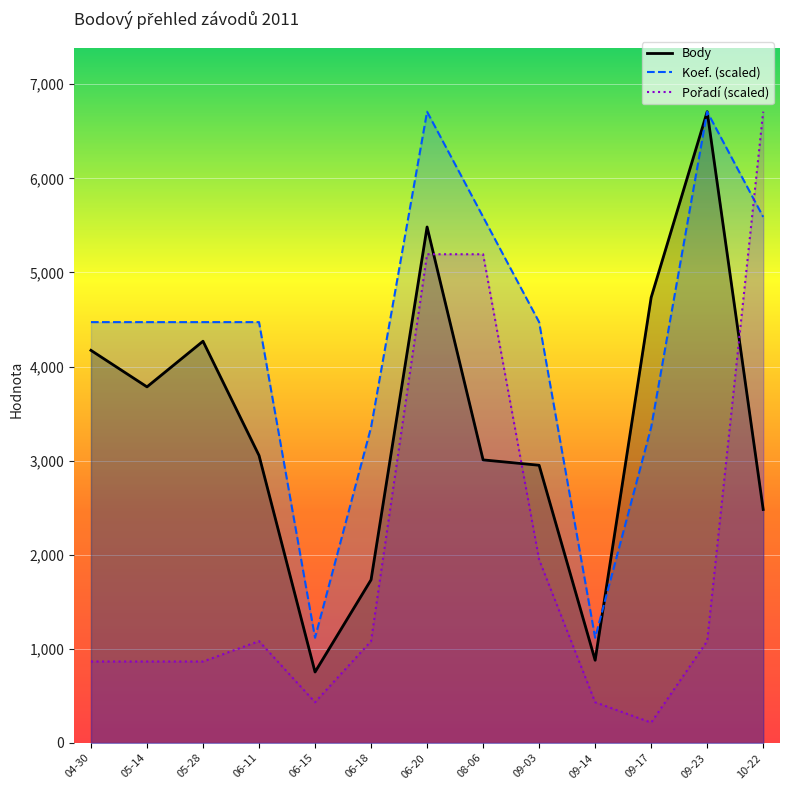

Which series has the largest total across all categories?

Koef. (scaled)